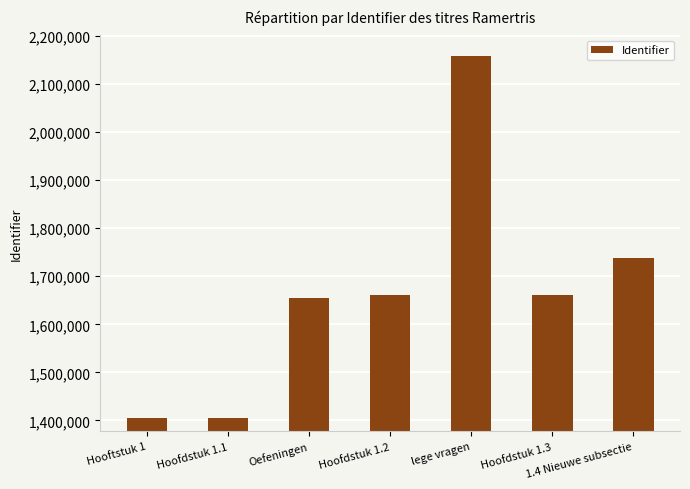

Which category has the highest value across all series?

lege vragen